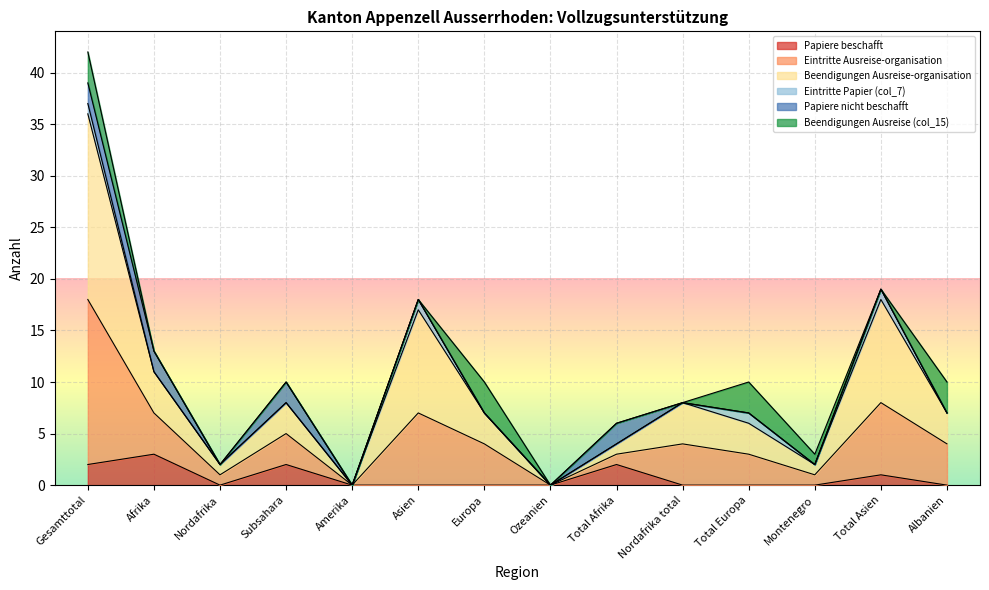

What is the label of the 9th point from the left?

Total Afrika